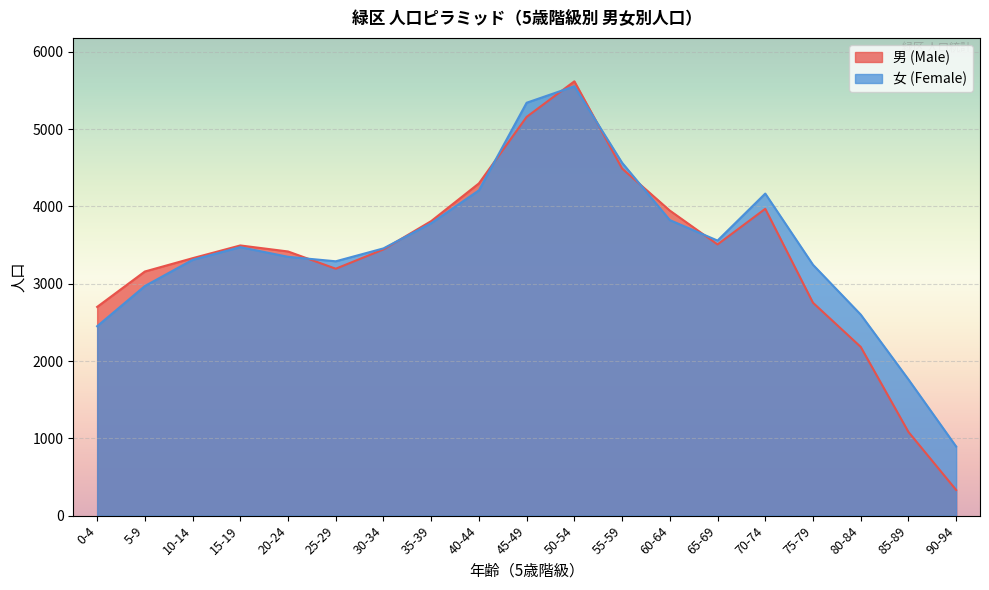

Reading left to right, what are all the values shown in this chart?

男 (Male): 2700	3158	3330	3495	3417	3194	3444	3810	4298	5158	5618	4490	3946	3508	3969	2754	2183	1083	332
女 (Female): 2450	2970	3309	3473	3348	3290	3457	3783	4208	5341	5554	4565	3823	3558	4166	3245	2601	1762	894